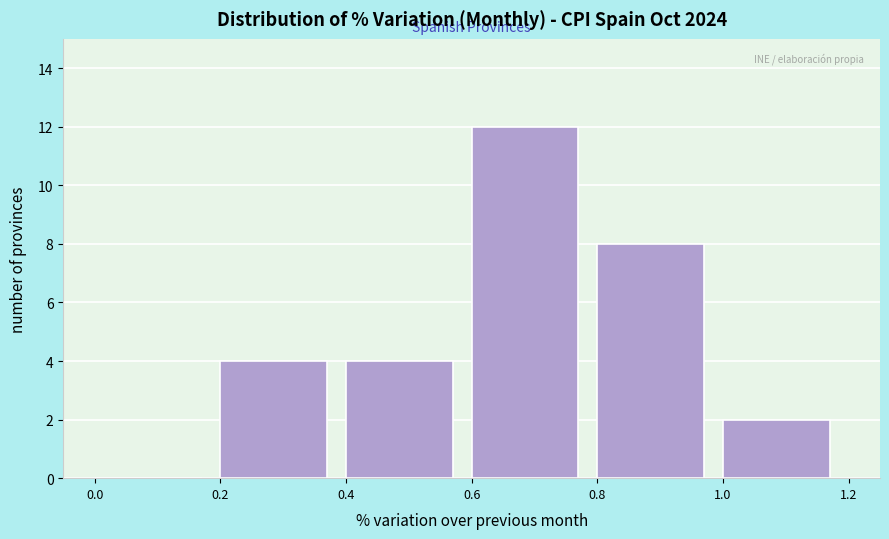

How tall is the bar that spans 0.8 to 1.0 on the x-axis? The values are not printed on the chart, so give them approximately, as read against the axis.

8